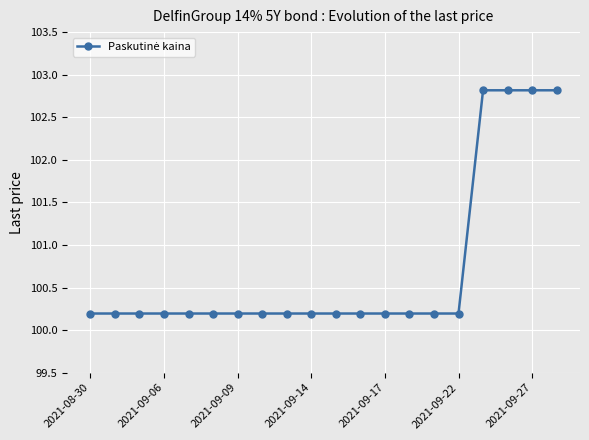

What is the average value?

100.7